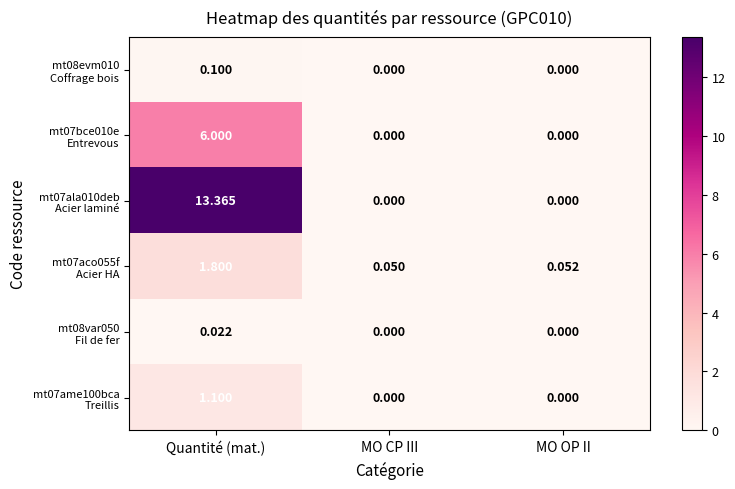

At which category is the sum across all series the highest?

Quantité (mat.)